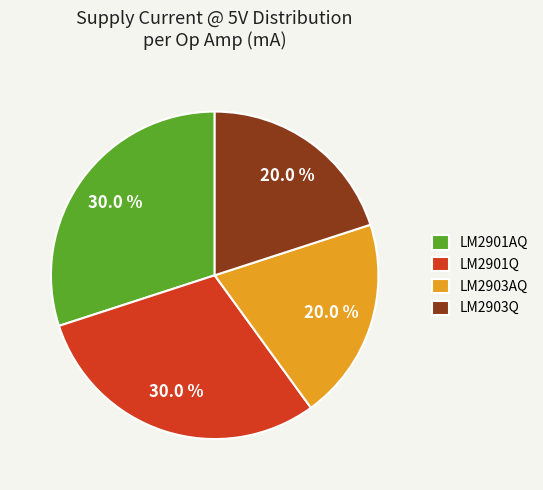

Combined, what portion of the pie is LM2903AQ and LM2903Q?

40.0%